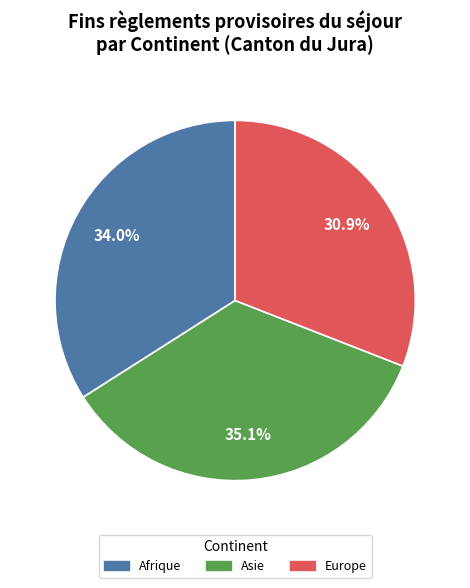

Which has a higher value, Europe or Asie?

Asie